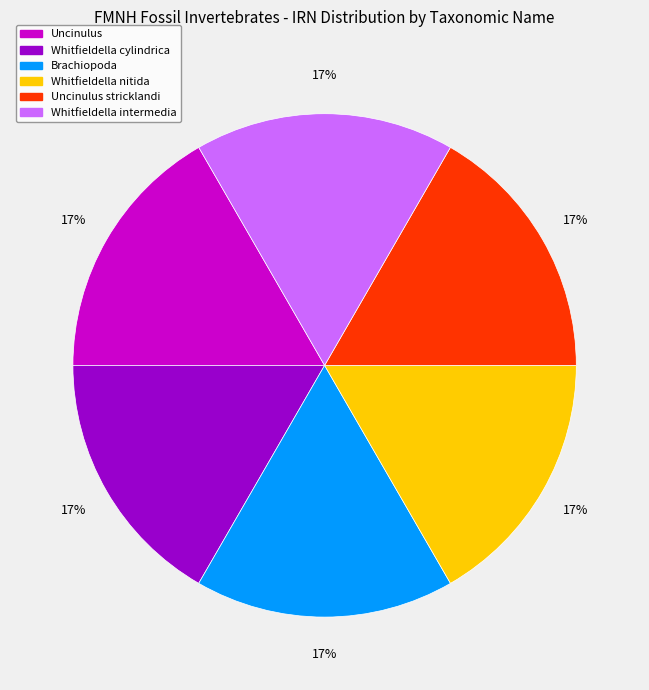

Does any single category account for the majority?

No